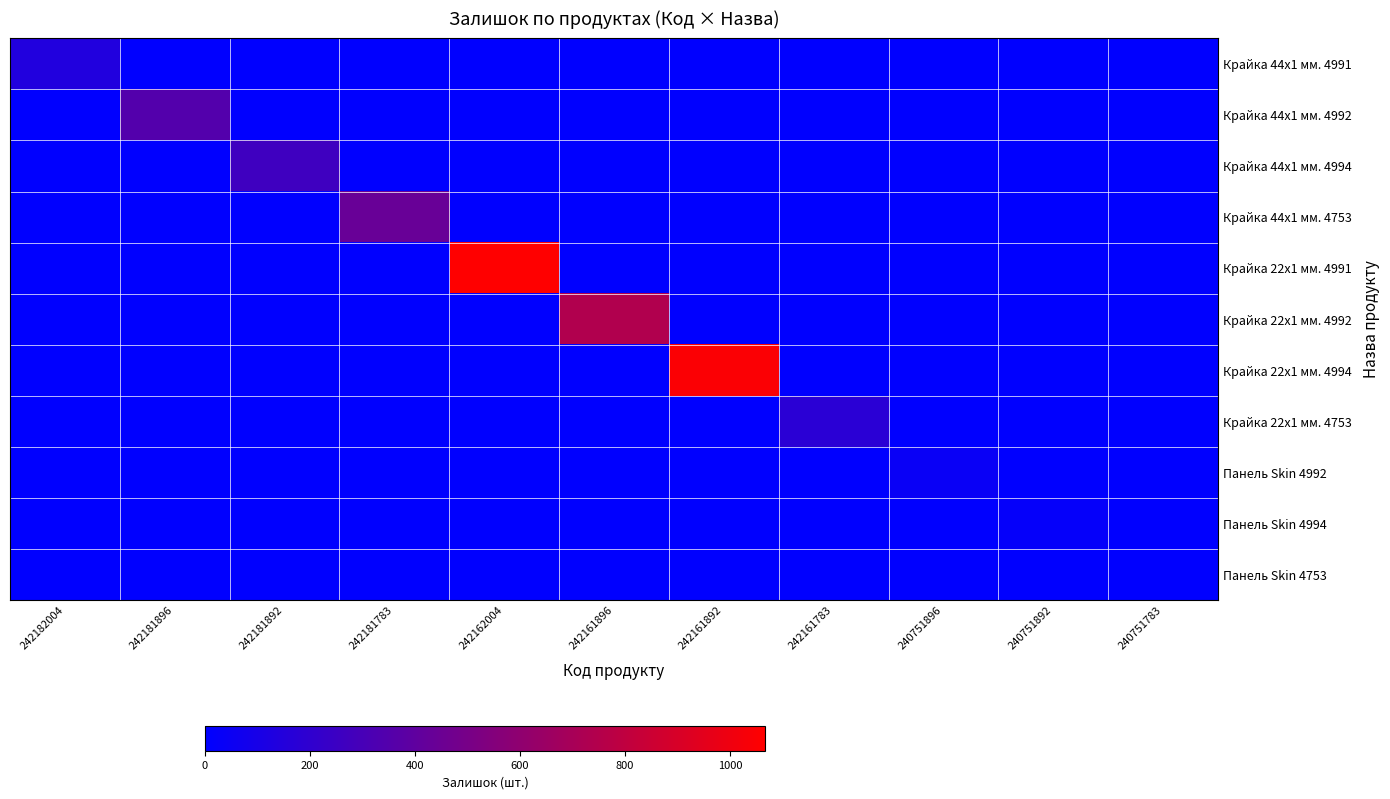

How many series are shown in this chart?

11